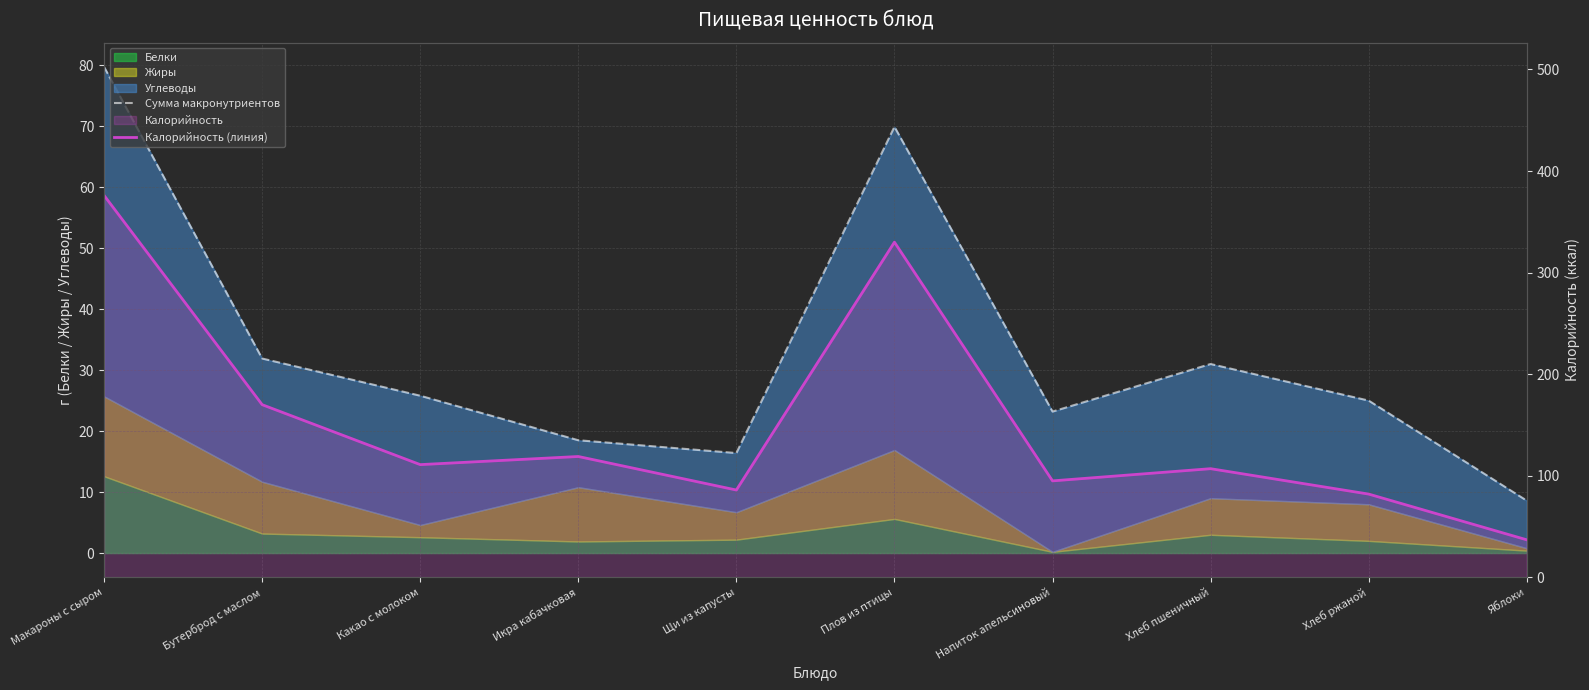

What is the sum of all Сумма макронутриентов values?

330.0